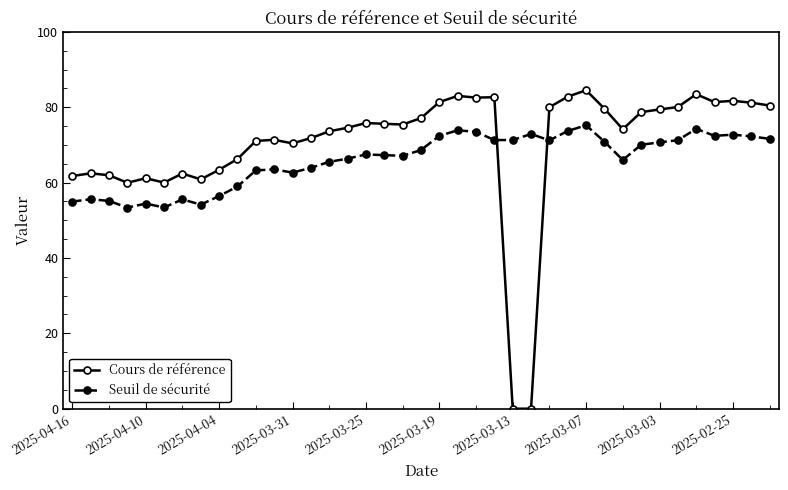

What is the maximum value for Cours de référence?

84.5